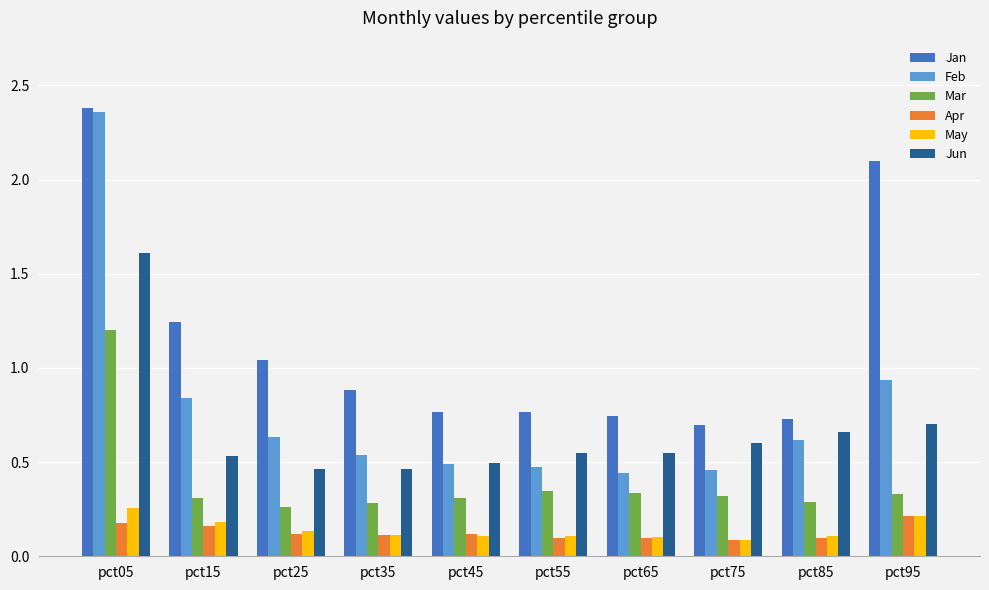

Is it true that Feb equals 3.3 at pct05?

False